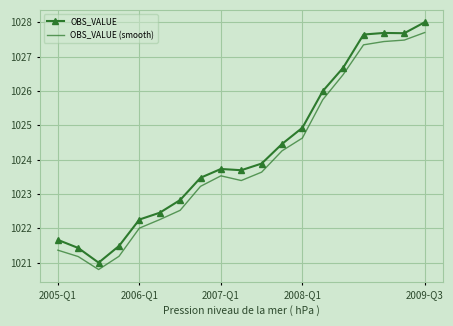

What is the difference between the maximum and minimum values in the OBS_VALUE (smooth) series?

6.9